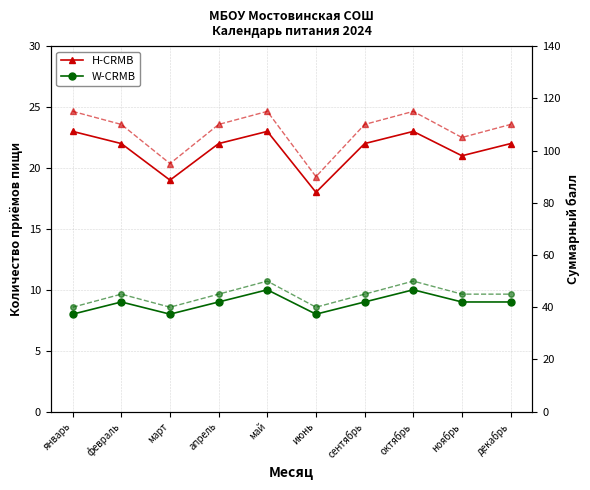

Where does the W-CRMB (балл) series first go above 45?

май